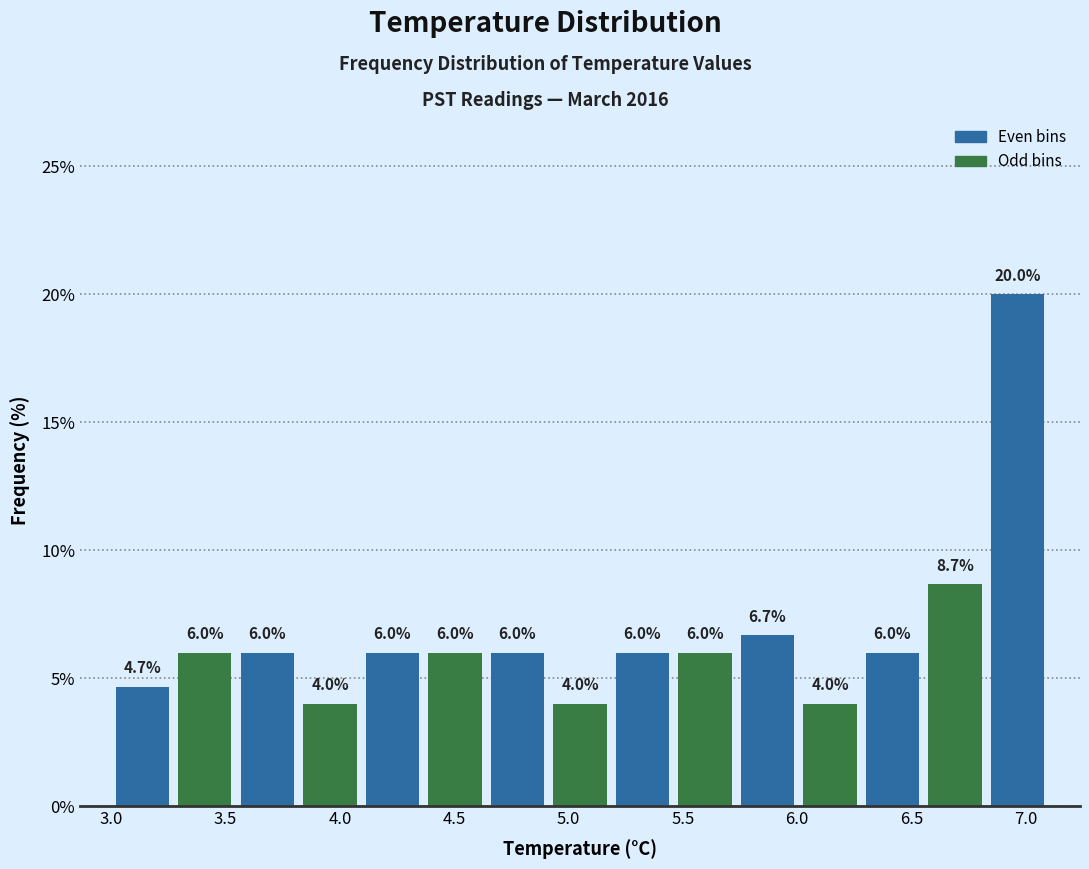

Reading left to right, list every bar in this chart as the range it spans on the x-axis followed by its height. The bar edges are not printed on the chart, so give them approximately, as read against the axis.

3.00 to 3.25: 4.7
3.25 to 3.55: 6.0
3.55 to 3.80: 6.0
3.80 to 4.10: 4.0
4.10 to 4.35: 6.0
4.35 to 4.65: 6.0
4.65 to 4.90: 6.0
4.90 to 5.20: 4.0
5.20 to 5.45: 6.0
5.45 to 5.75: 6.0
5.75 to 6.00: 6.7
6.00 to 6.30: 4.0
6.30 to 6.55: 6.0
6.55 to 6.85: 8.7
6.85 to 7.10: 20.0